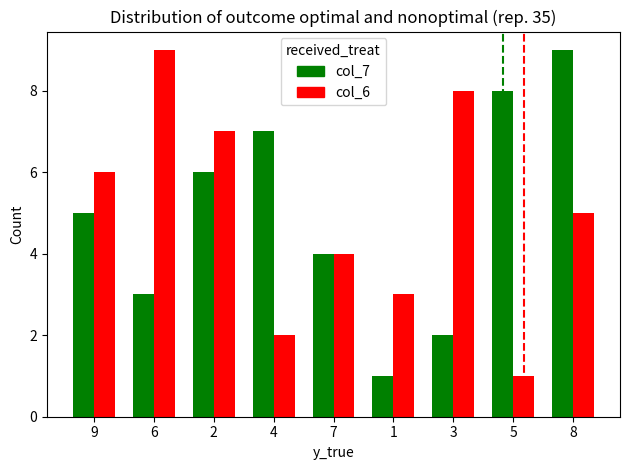

The col_7 series shows 8 at 5. True or false?

True